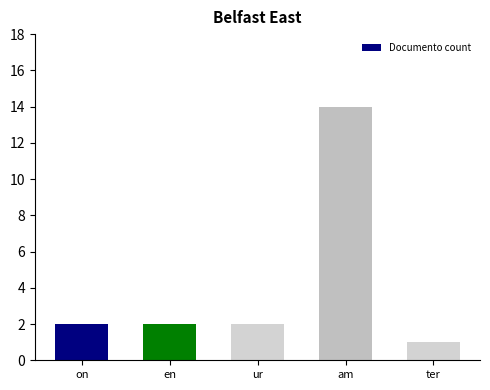

How many bars are there in total?

5